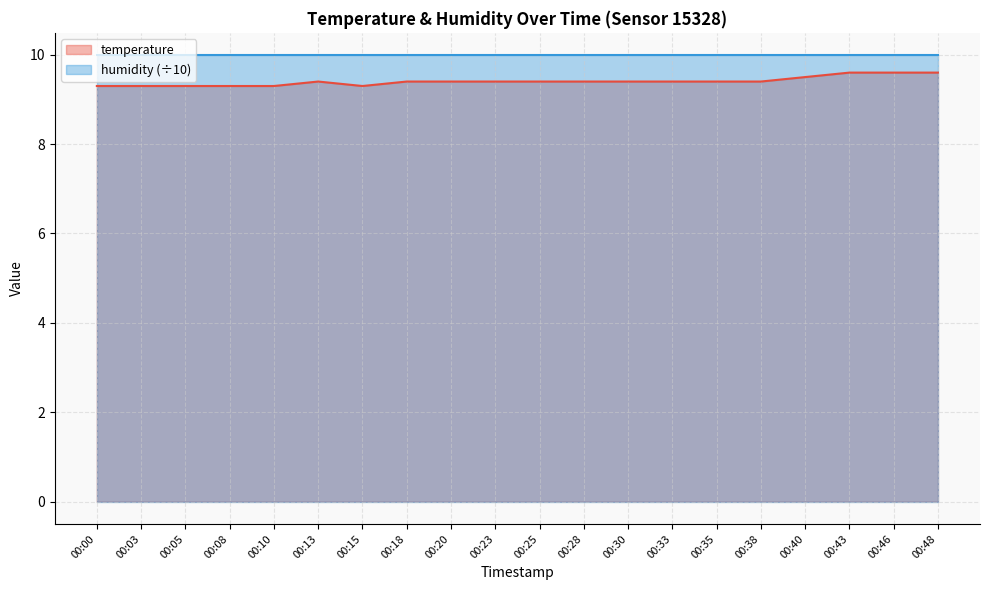

Where is the first local maximum?

00:13